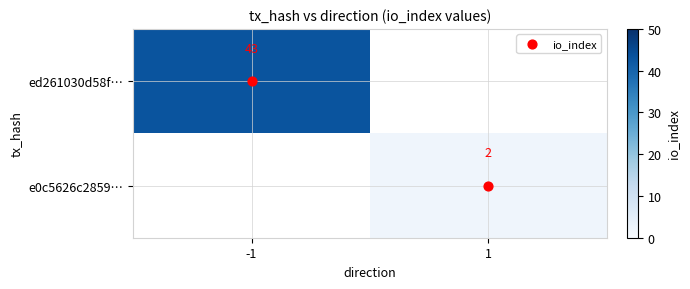

What is the difference between the maximum and minimum values in the ed261030d58f… series?

43